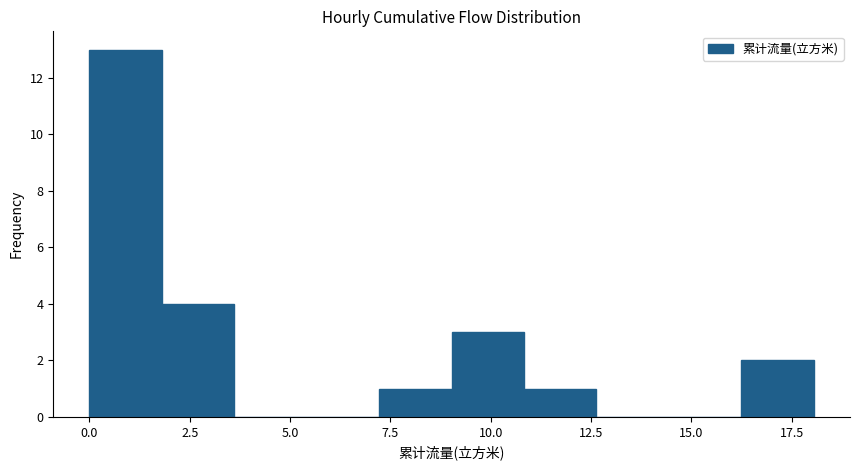

Read against the x-axis, roughly where is the centre of the tallest bar?

1.0